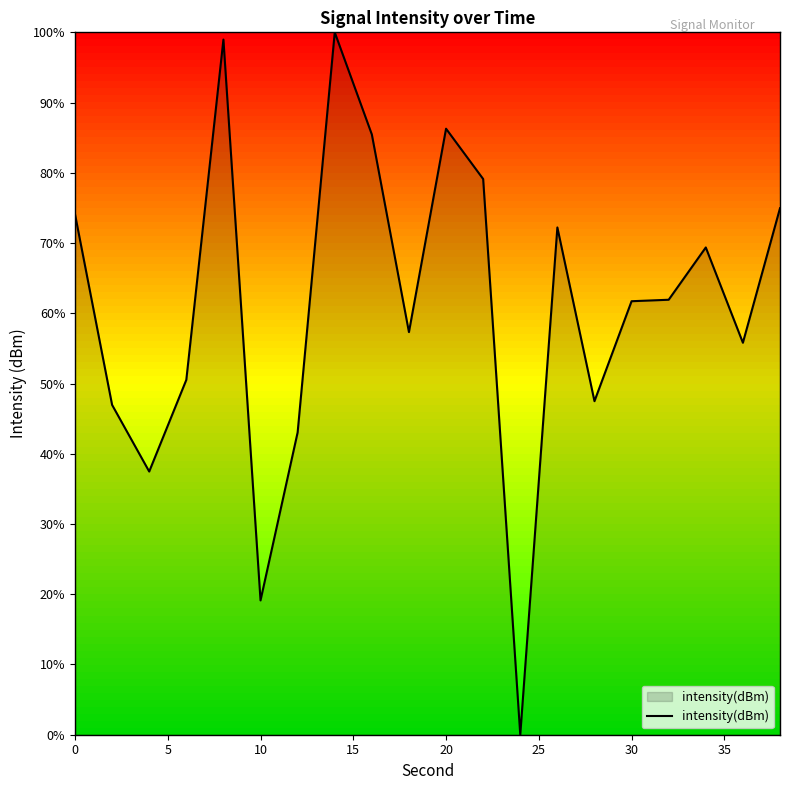

What is the maximum value shown in the chart?

100.0